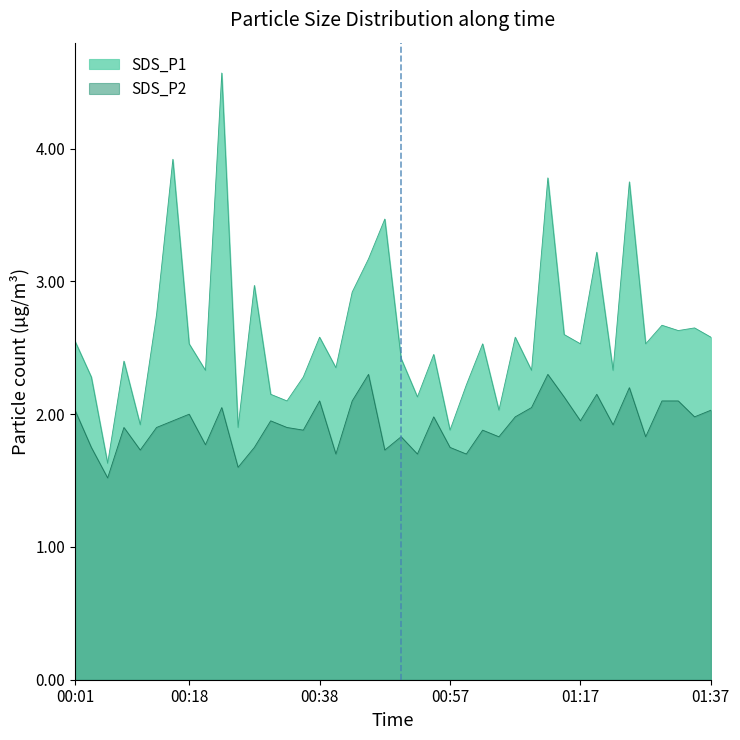

Is it true that SDS_P2 equals 2.8 at 00:25?

False